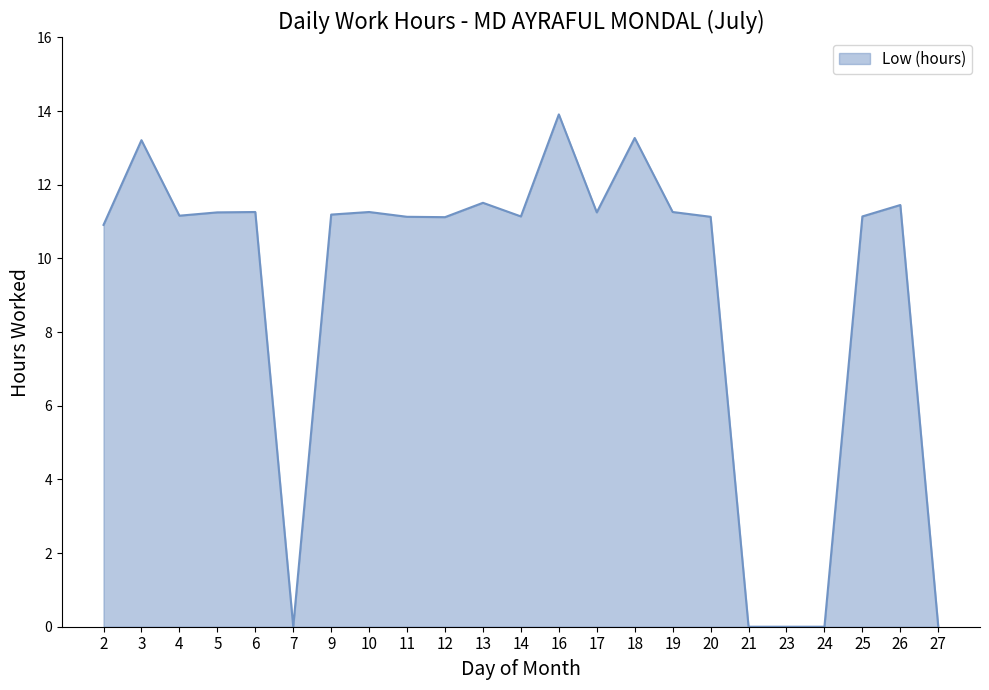

True or false: the data shows 11.2 at 17.

True